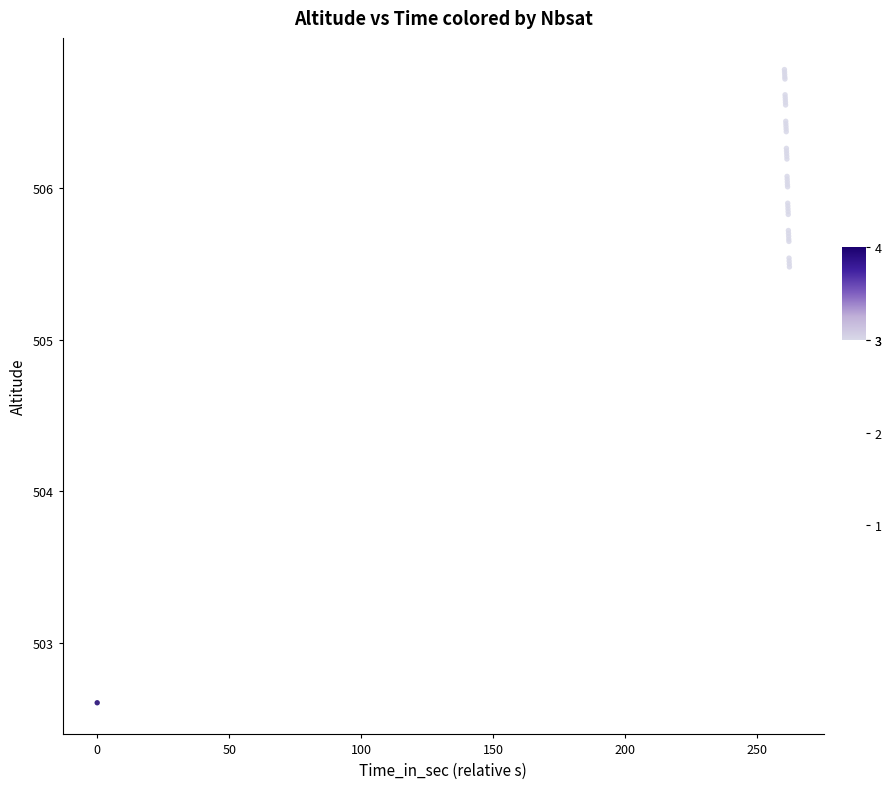

What Y value in the scatter plot is closest to 504?

502.6